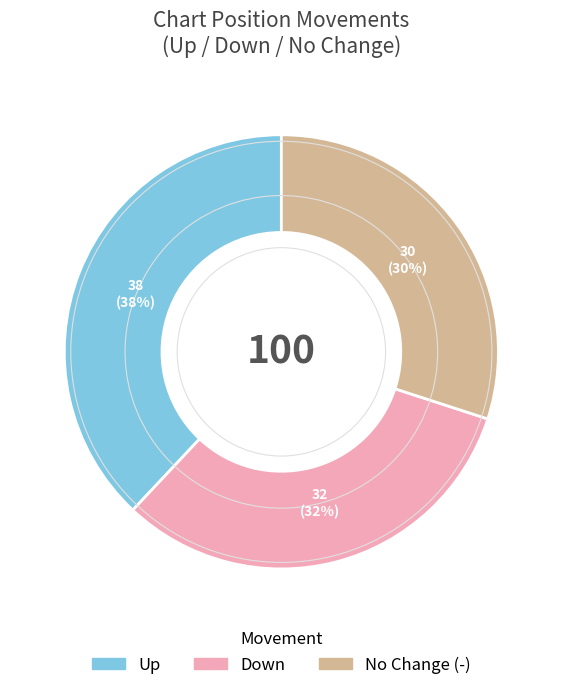

How many slices are in this pie chart?

3